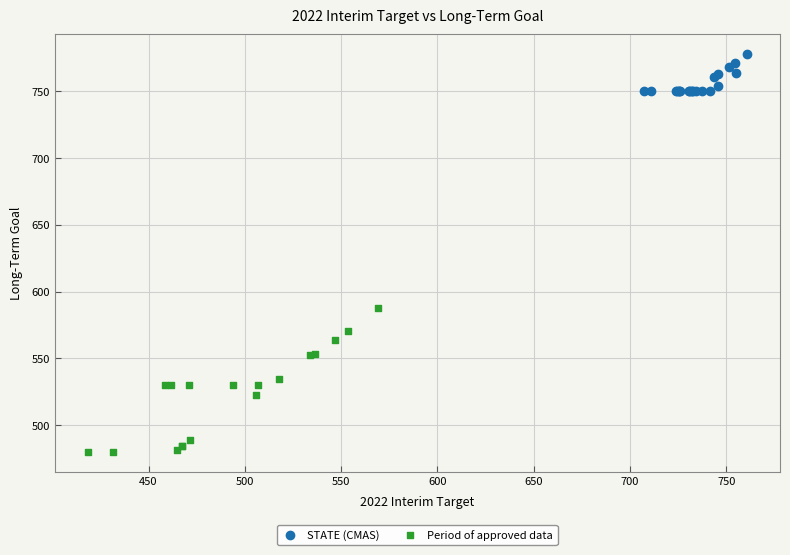

Which series has the largest Y range (max minus min)?

Period of approved data